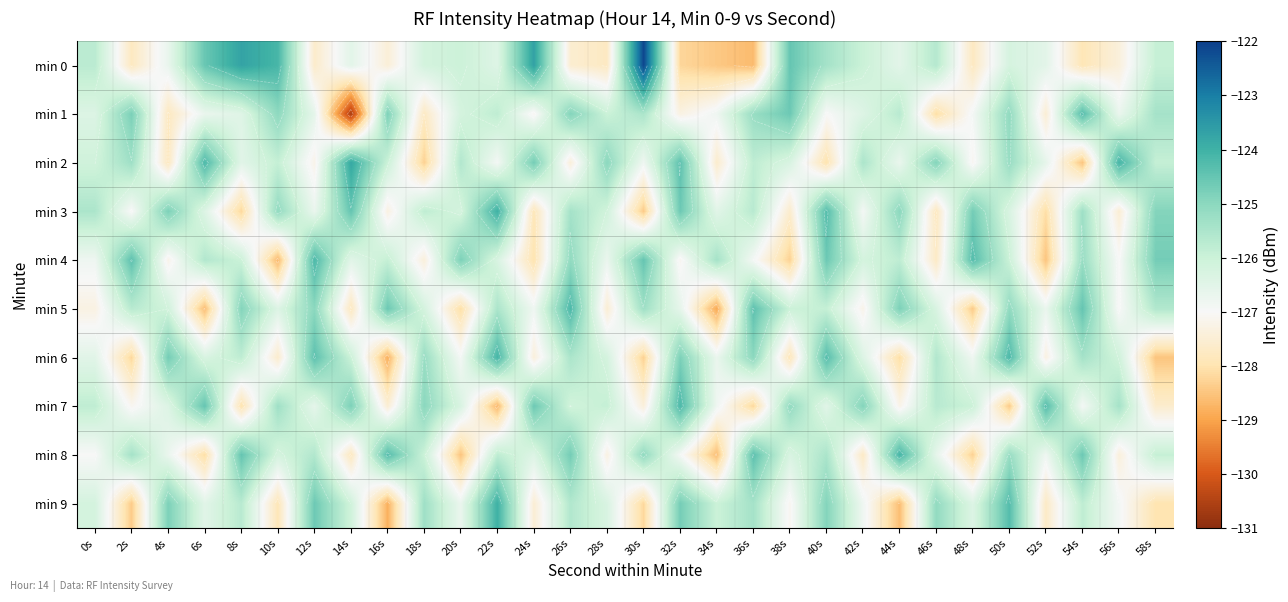

Where does the min 5 series first go above -126?

2s